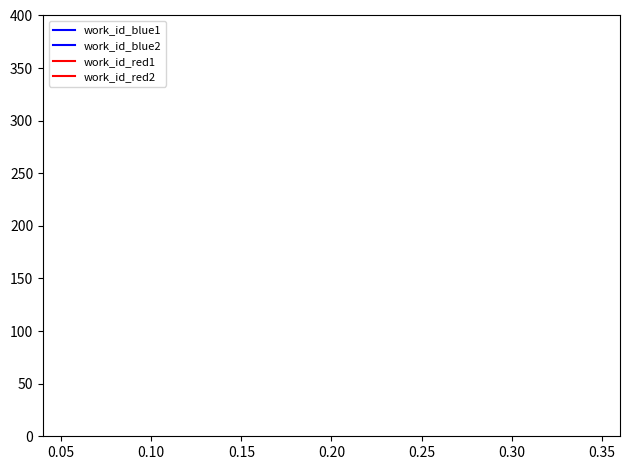

How many distinct data groups are displayed?

4